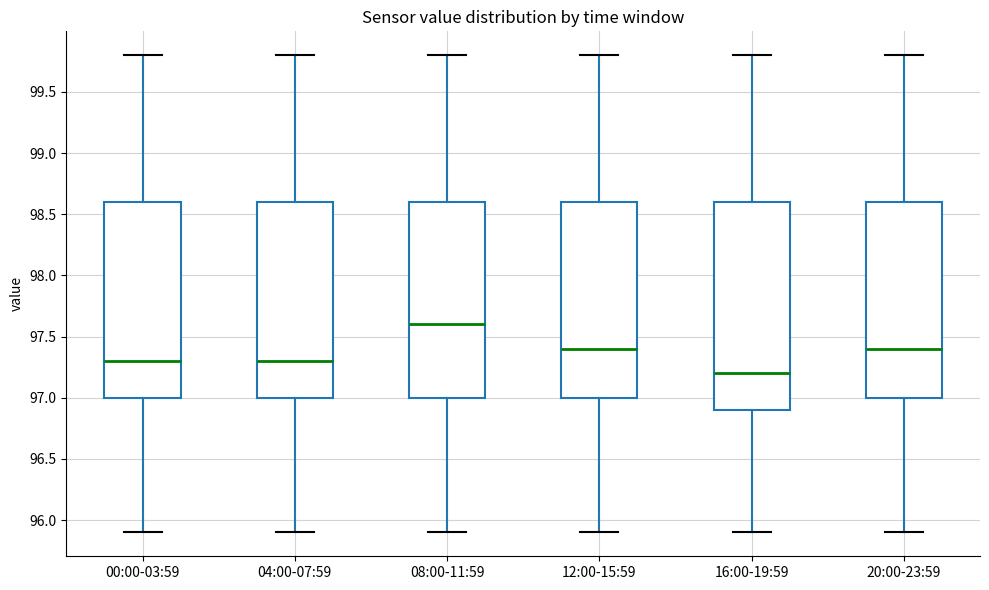

Where is the lower edge of the box for 00:00-03:59 on the y-axis? The values are not printed on the chart, so give them approximately, as read against the axis.

97.0